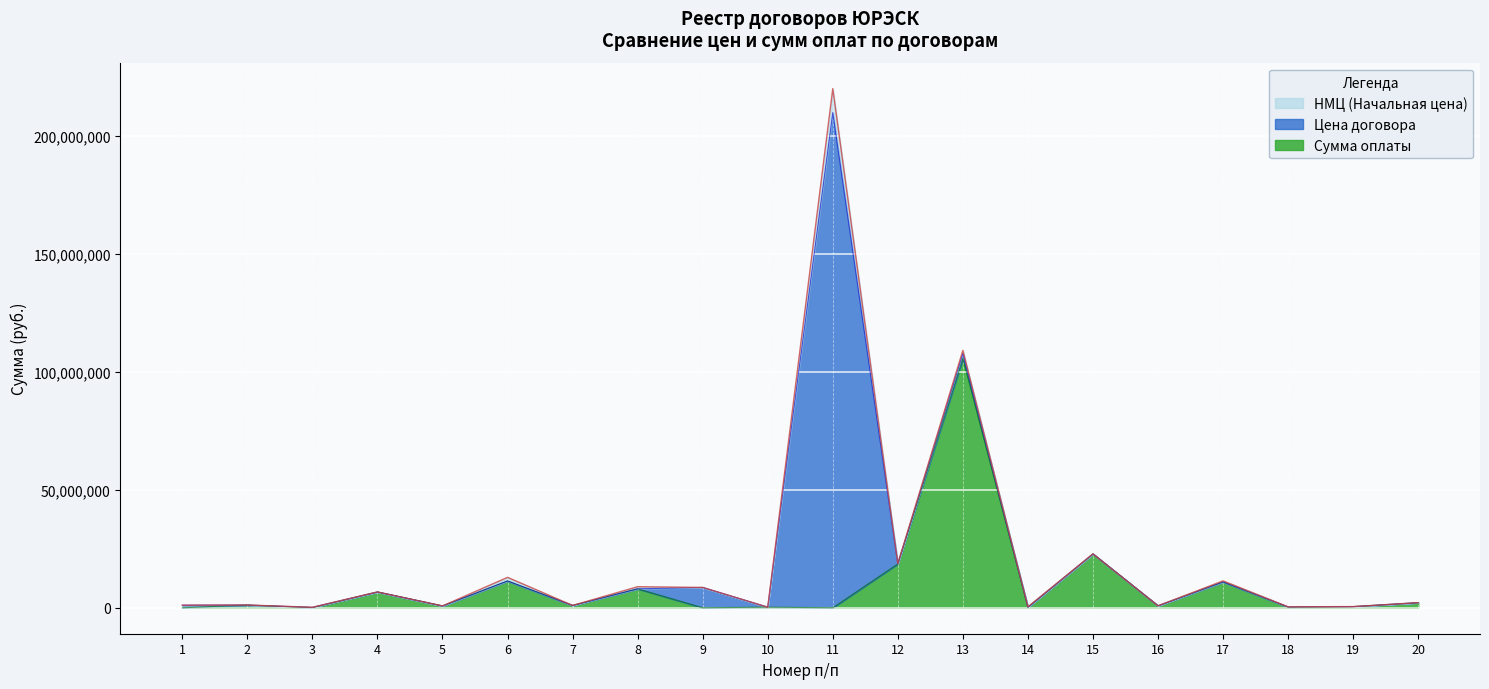

Reading left to right, list all the values displayed in this chart.

НМЦ (Начальная цена): 1100000.0	1174000.0	197514.5	6699319.0	780000.0	12900000.0	990000.0	8925199.0	8618717.0	253000.0	220120000.0	18699463.7	109115000.0	408503.0	22853898.3	840000.0	11412839.0	394100.0	493543.3	2160000.0
Цена договора: 1100000.0	1147013.0	197514.5	6699319.0	780000.0	11360921.1	990000.0	8032600.0	8618717.0	253000.0	209972094.9	18699463.7	107852706.3	235867.0	22853898.3	840000.0	10956322.8	387006.2	493543.3	2160000.0
Сумма оплаты: 0.0	1147013.0	54794.3	6699319.0	780000.0	11360921.1	990000.0	8032600.0	0.0	253000.0	0.0	18614397.3	105731762.5	219328.0	22816862.7	840000.0	10956322.8	262100.0	493543.3	2160000.0